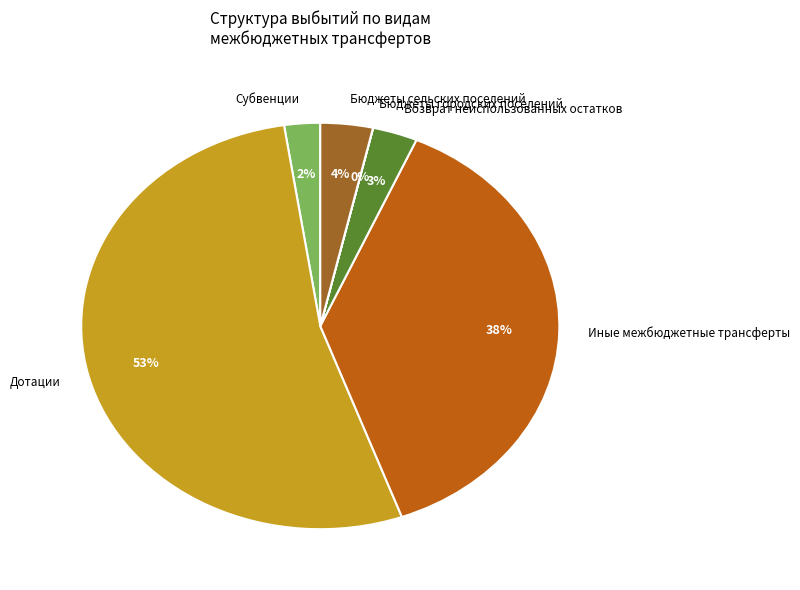

The Возврат неиспользованных остатков slice represents 3% of the pie. True or false?

True